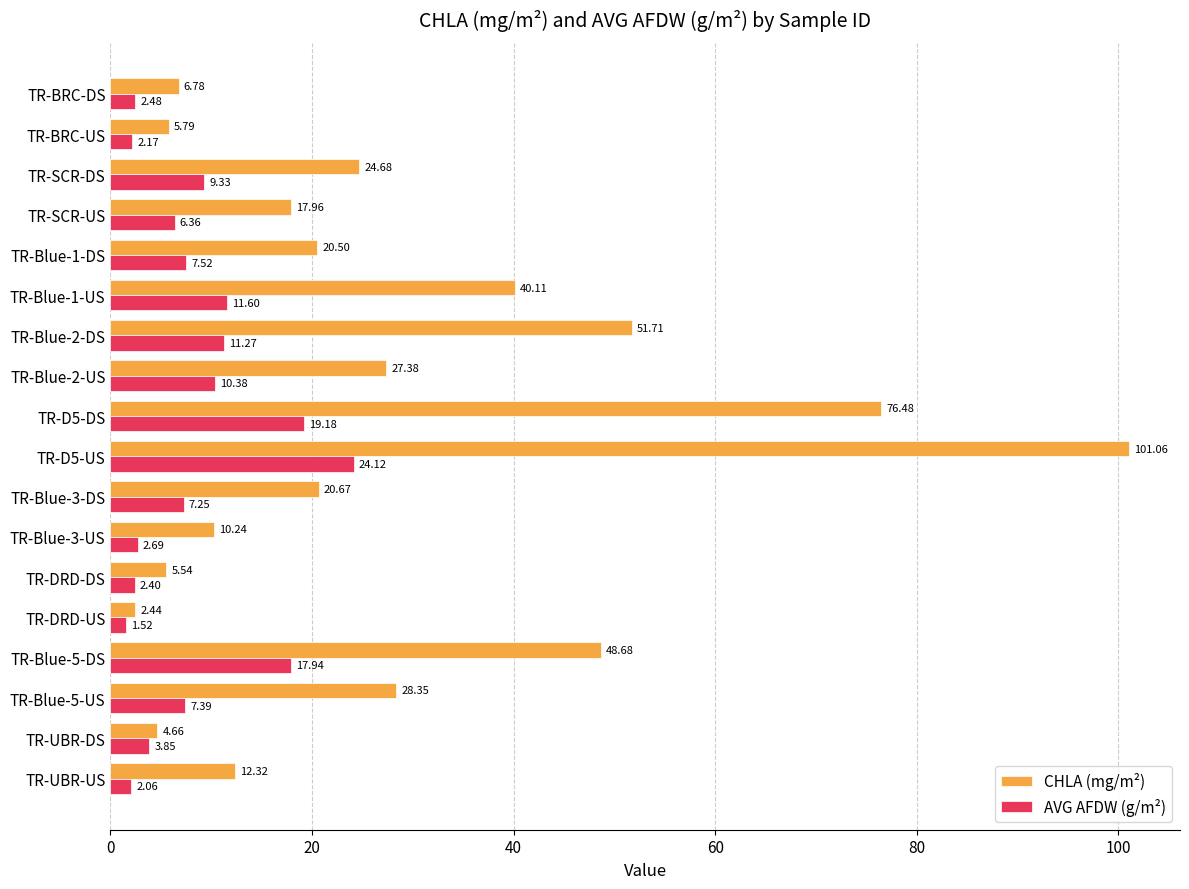

Rank the categories by CHLA (mg/m²) value from lowest to highest.

TR-DRD-US, TR-UBR-DS, TR-DRD-DS, TR-BRC-US, TR-BRC-DS, TR-Blue-3-US, TR-UBR-US, TR-SCR-US, TR-Blue-1-DS, TR-Blue-3-DS, TR-SCR-DS, TR-Blue-2-US, TR-Blue-5-US, TR-Blue-1-US, TR-Blue-5-DS, TR-Blue-2-DS, TR-D5-DS, TR-D5-US